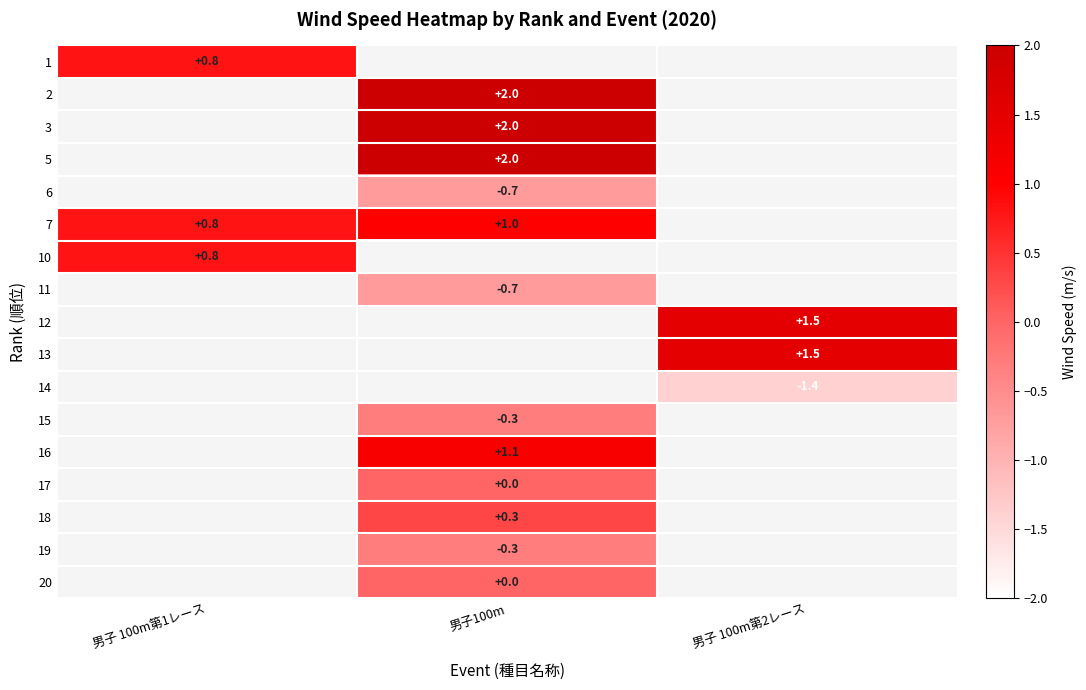

The value of 1 at 男子 100m第1レース is 0.8. True or false?

True